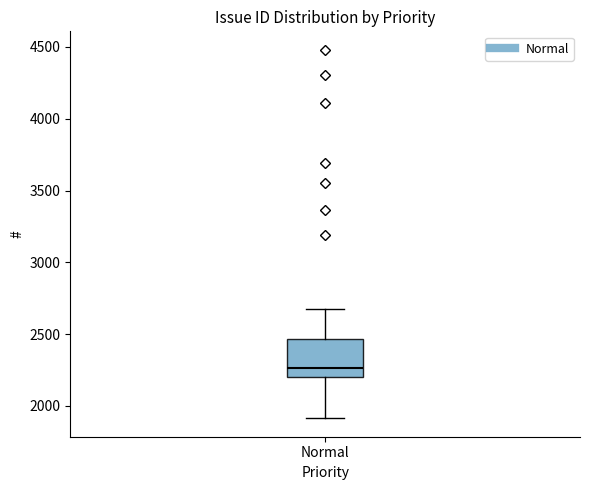

Transcribe this box plot: give where the median line is, the range the box spans, and where the two whiskers end, as read against the y-axis. The values are not printed on the chart, so give them approximately, as read against the axis.

median 2250, box 2200 to 2450, whiskers 1900 to 2650